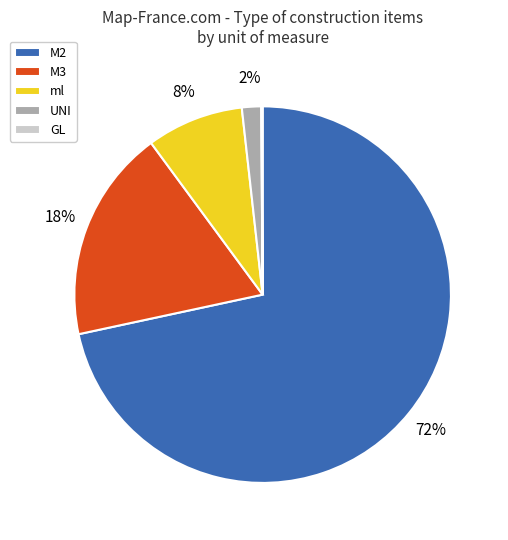

Combined, do ml and M2 account for over 50%?

Yes